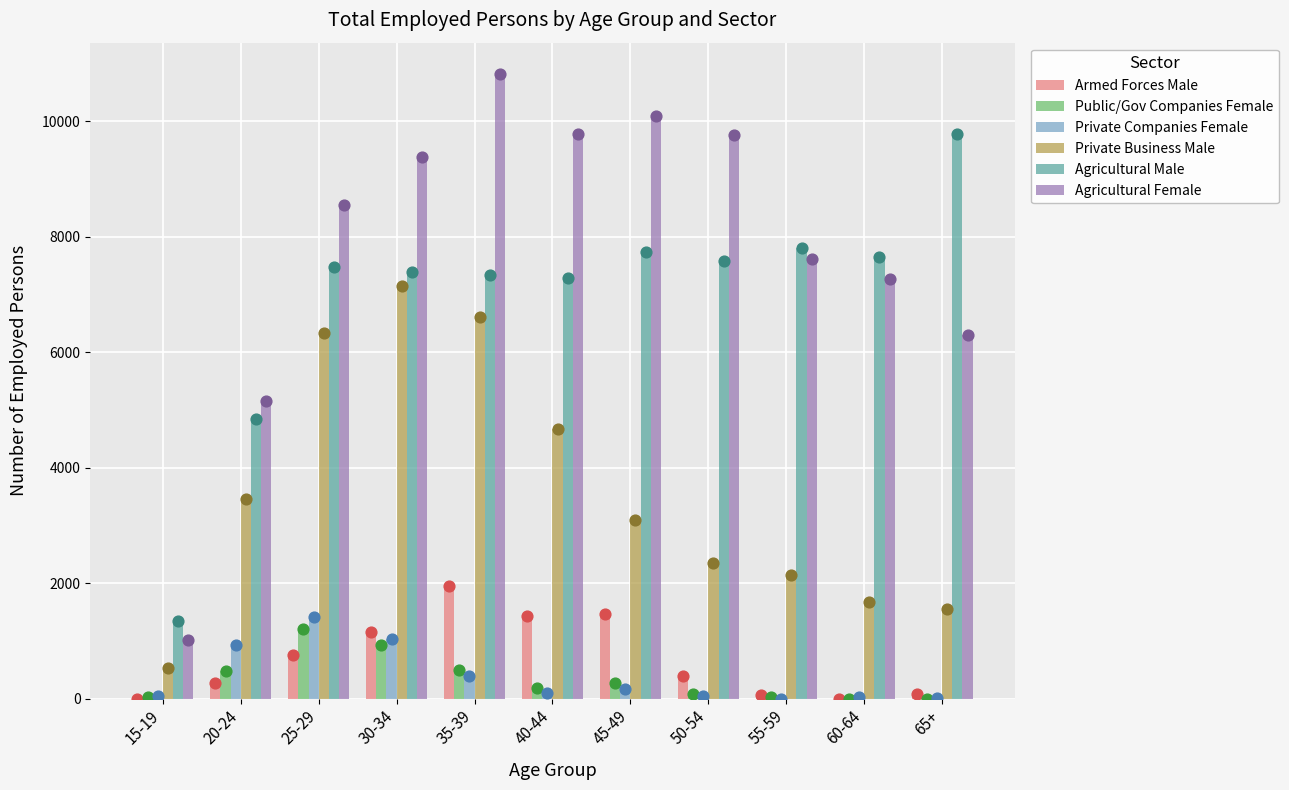

At which category is the sum across all series the highest?

35-39